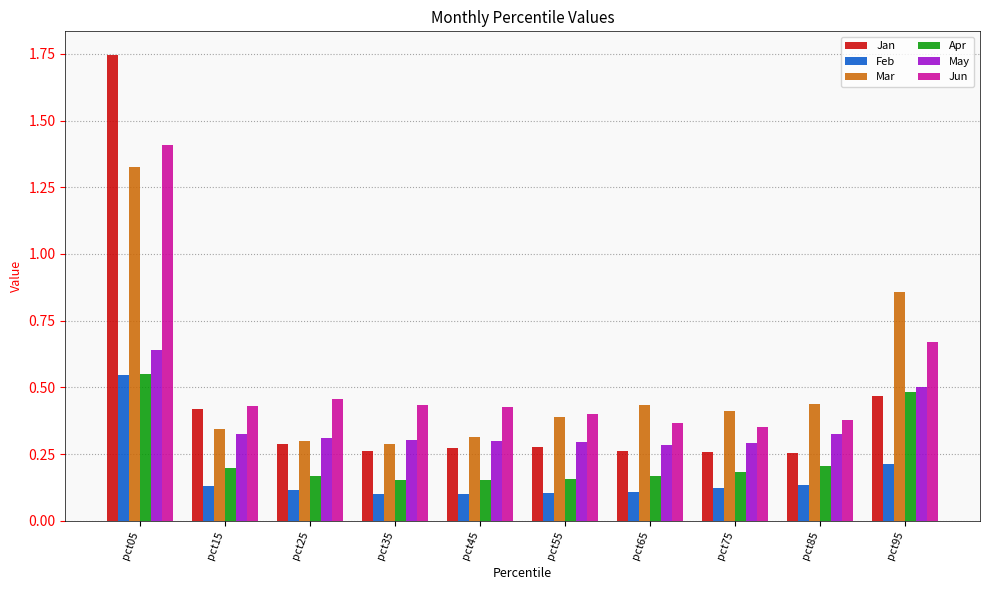

What is the sum of all Apr values?

2.4